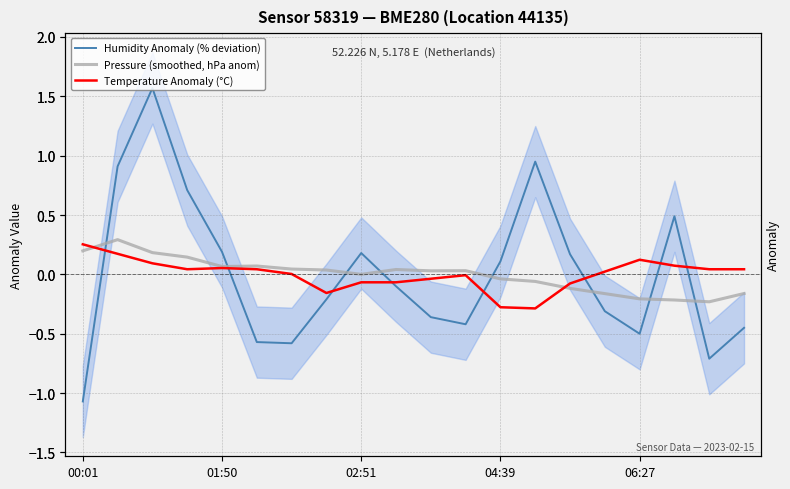

Between 15 and 18, which is larger?

15